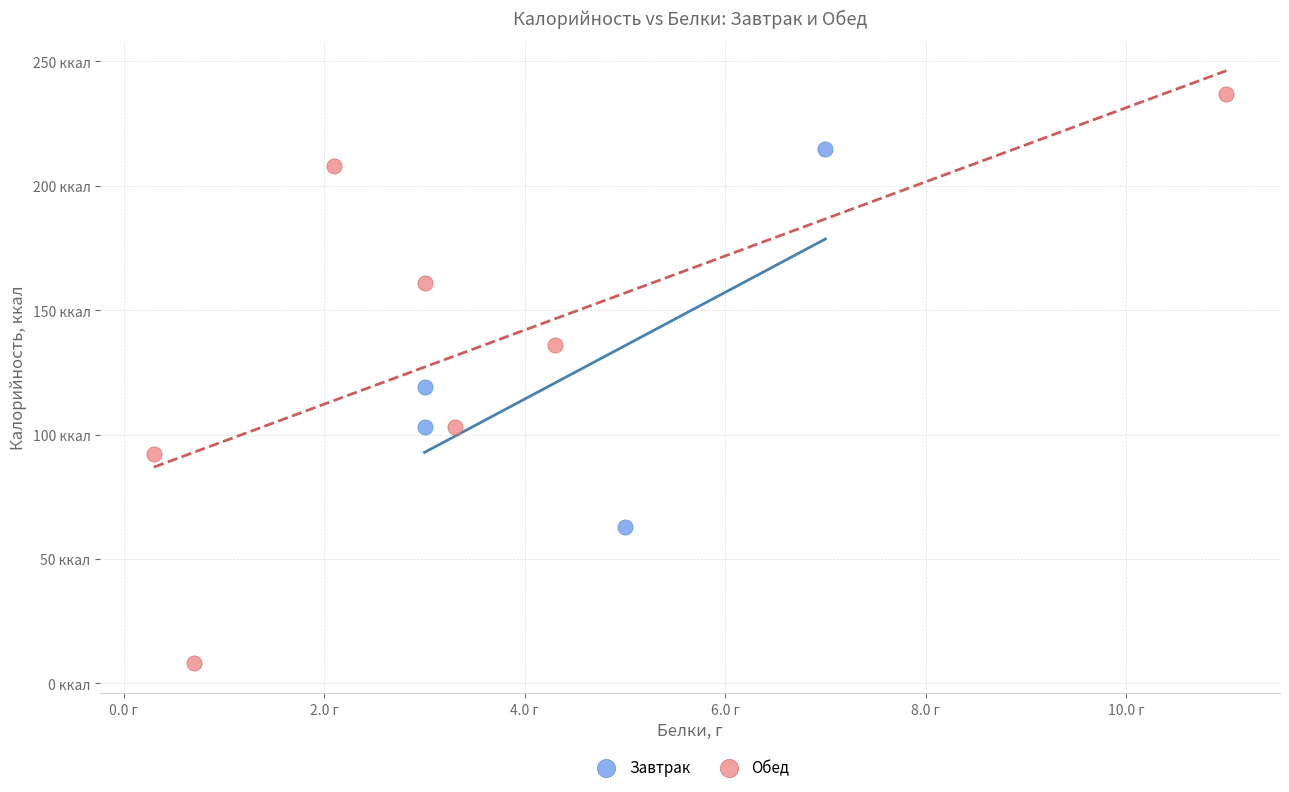

What are all the series names shown in the legend?

Завтрак, Обед